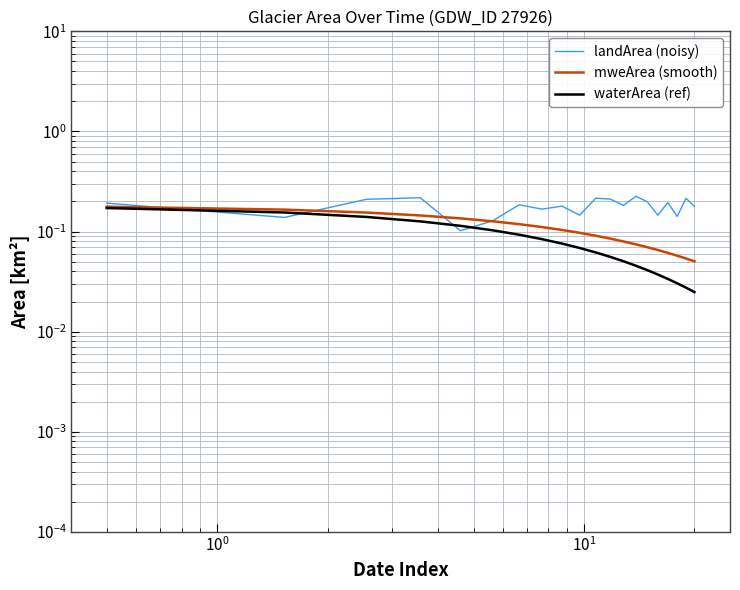

What is the value of the waterArea (ref) point at the 12th from the left?

0.1